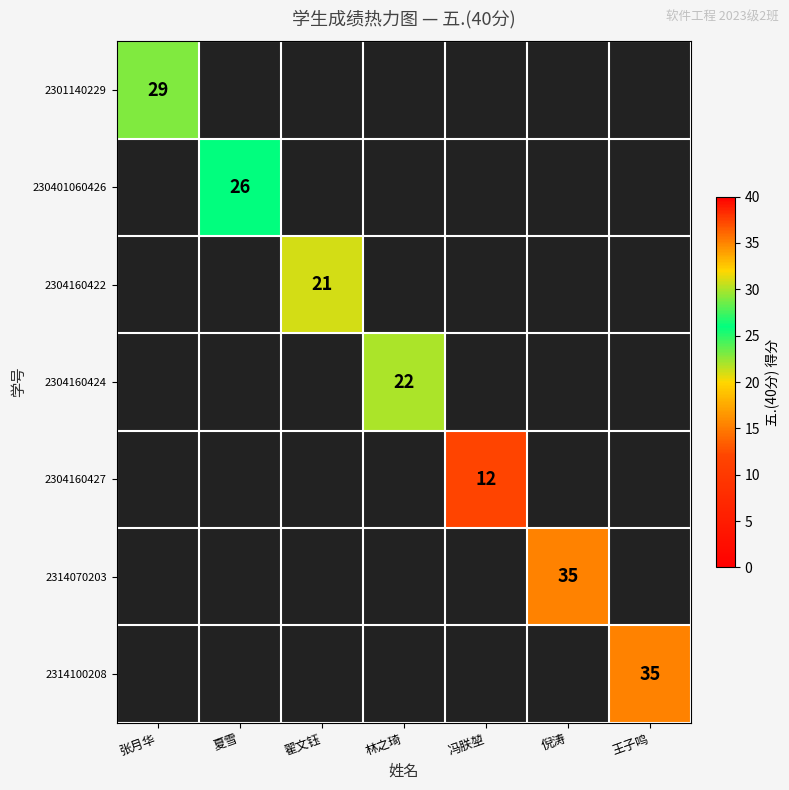

Is it true that 2304160424 equals 6 at 林之琦?

False